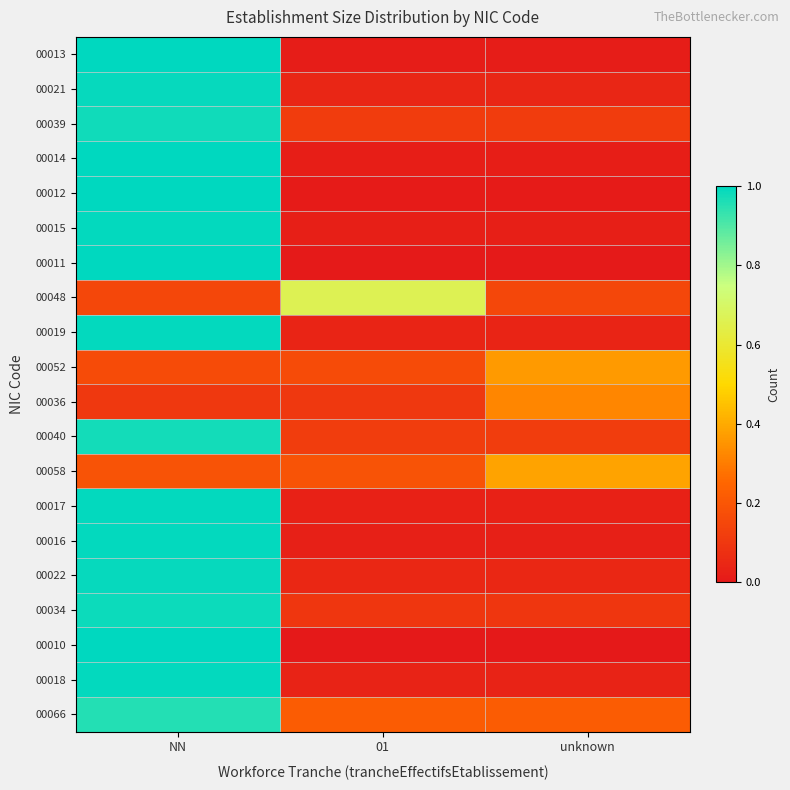

At which category is the sum across all series the highest?

NN